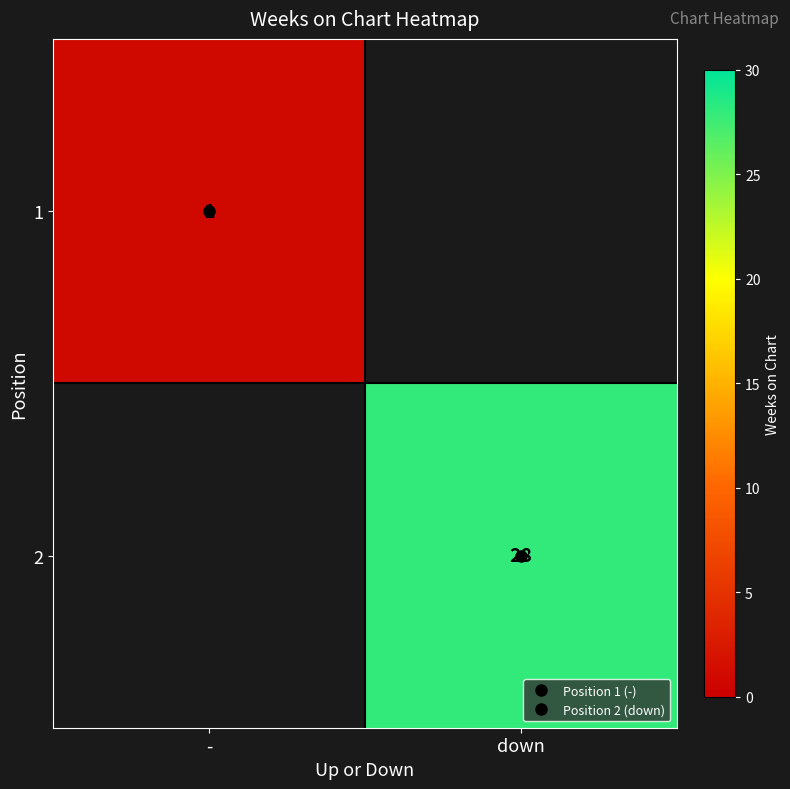

What is the average value of the 2 series?

14